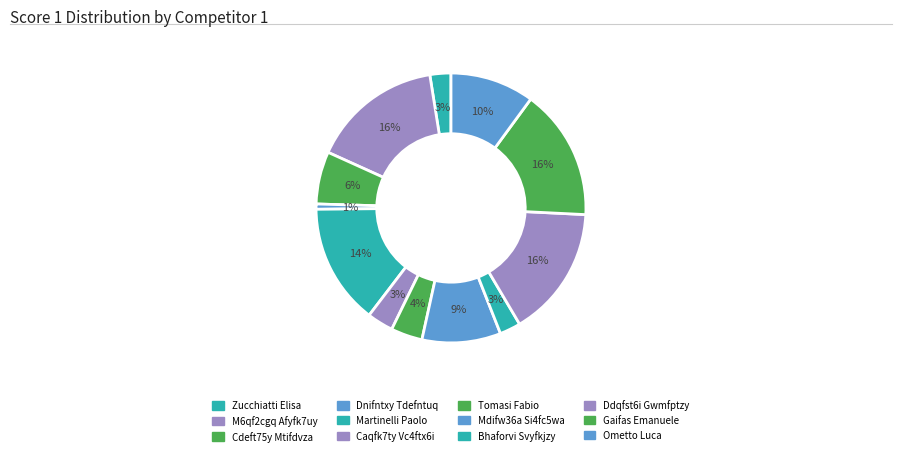

How many slices are in this pie chart?

12